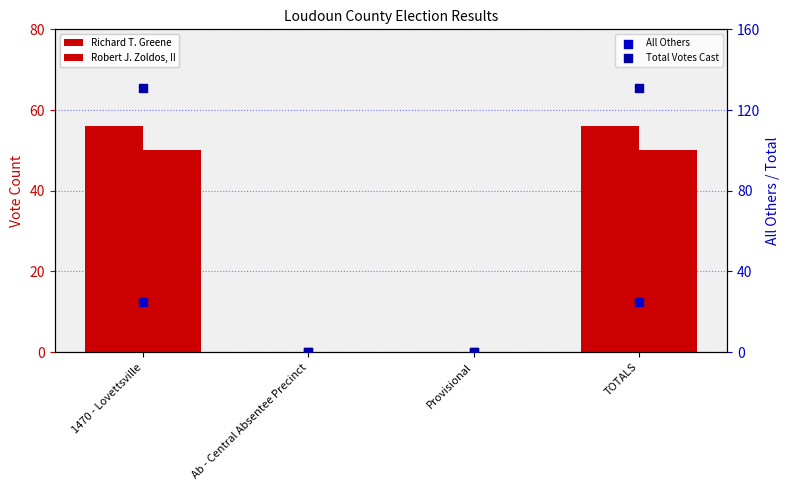

Which series has the largest total across all categories?

Total Votes Cast